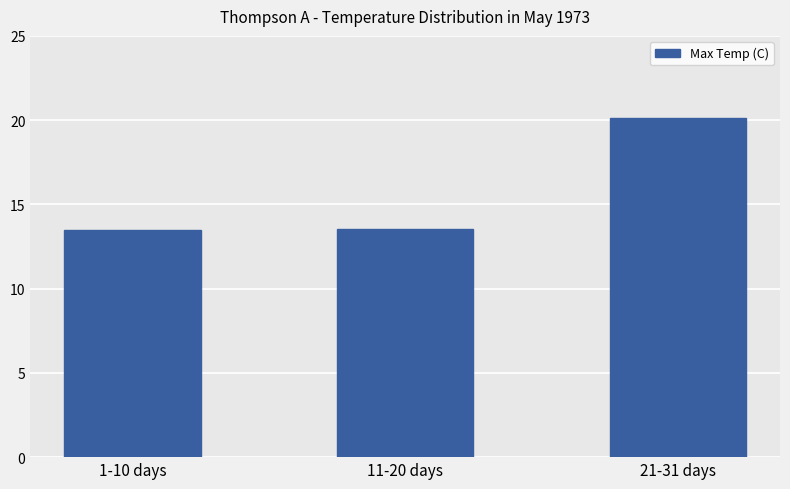

Reading left to right, transcribe all the data shown in this chart.

13.5	13.5	20.1